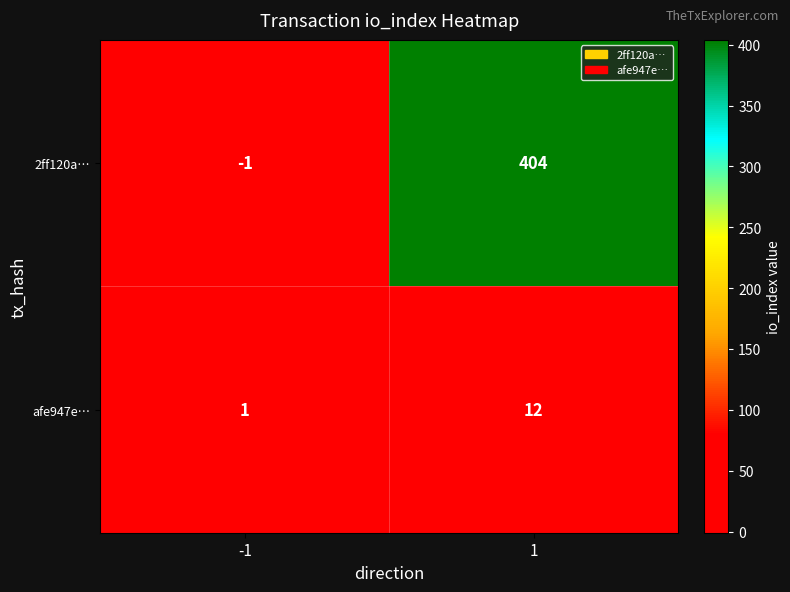

Which series has the largest total across all categories?

2ff120a…